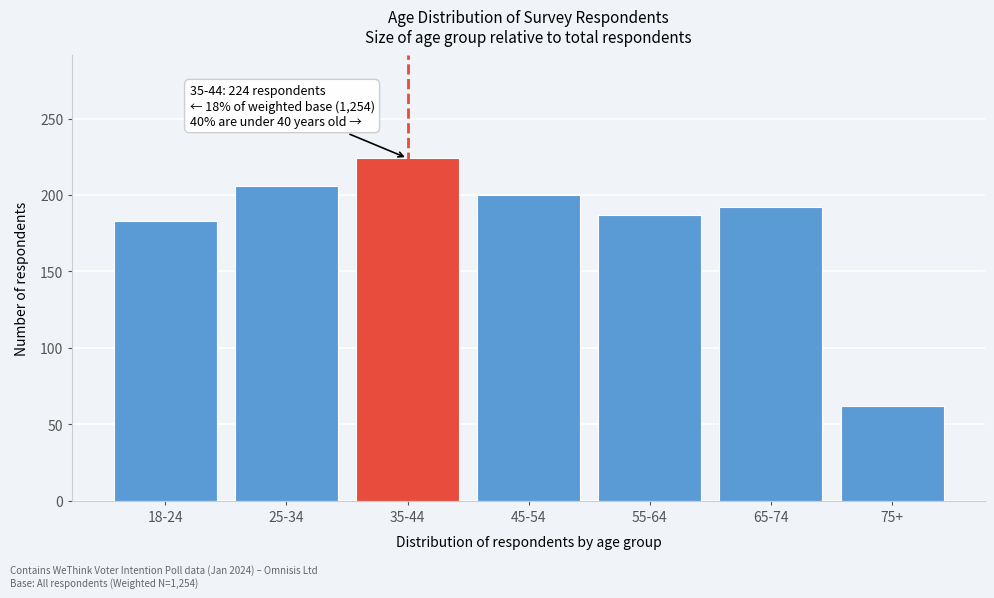

Reading right to left, list all the values displayed in this chart.

62	192	187	200	224	206	183